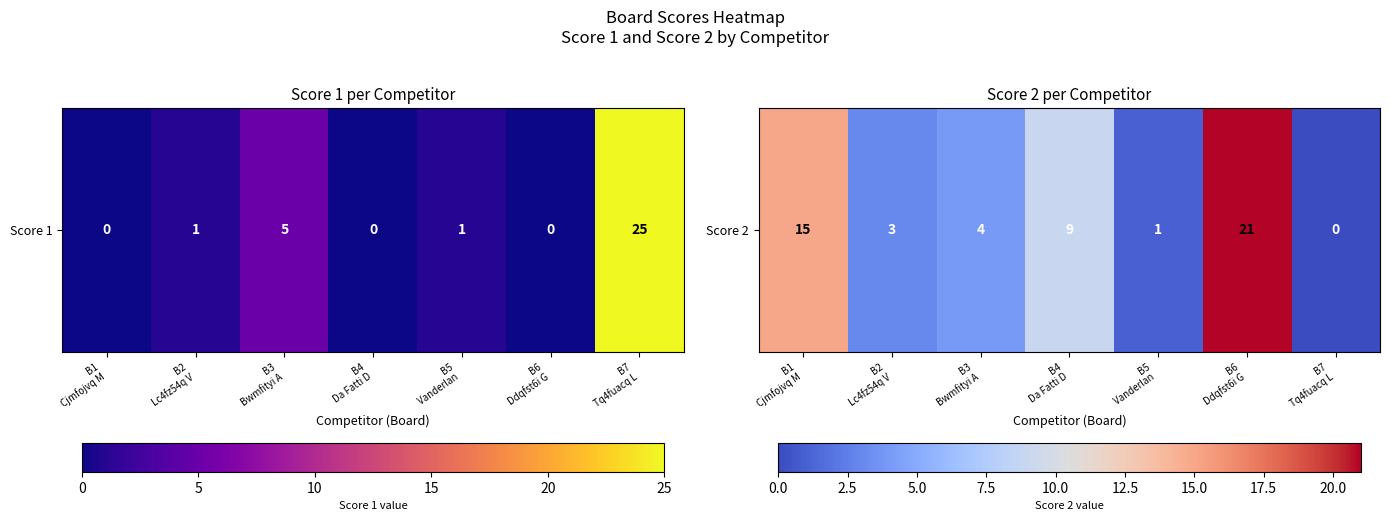

What is the change in value from B1
Cjmfojvq M to B2
Lc4fz54q V?

-12